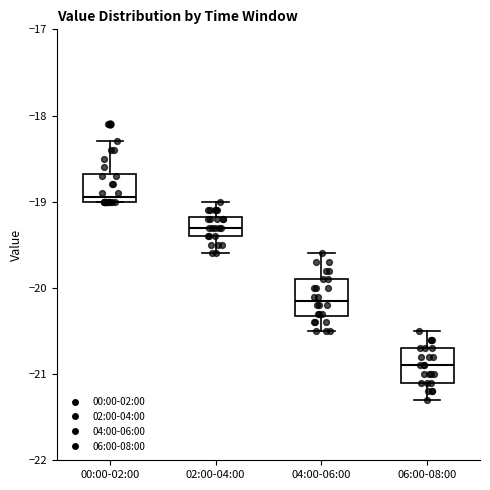

Reading left to right, read every box against the y-axis: the position of its median line, the range the box covers, and the ends of its whiskers. The values are not printed on the chart, so give them approximately, as read against the axis.

00:00-02:00: median -18.9, box -19.0 to -18.7, whiskers -19.0 to -18.3
02:00-04:00: median -19.3, box -19.4 to -19.2, whiskers -19.6 to -19.0
04:00-06:00: median -20.1, box -20.3 to -19.9, whiskers -20.5 to -19.6
06:00-08:00: median -20.9, box -21.1 to -20.7, whiskers -21.3 to -20.5